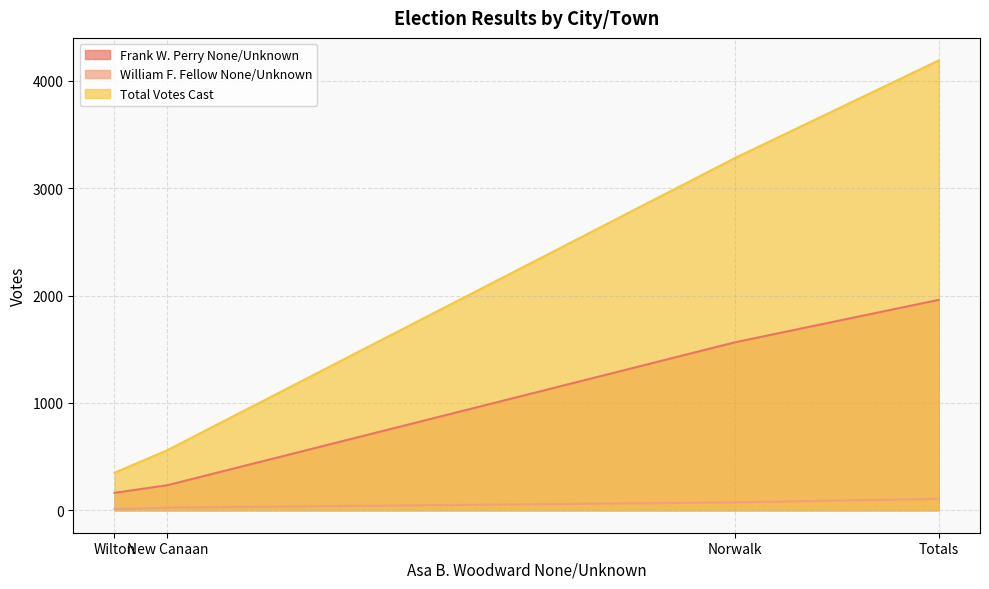

What is the maximum value for Frank W. Perry None/Unknown?

1960